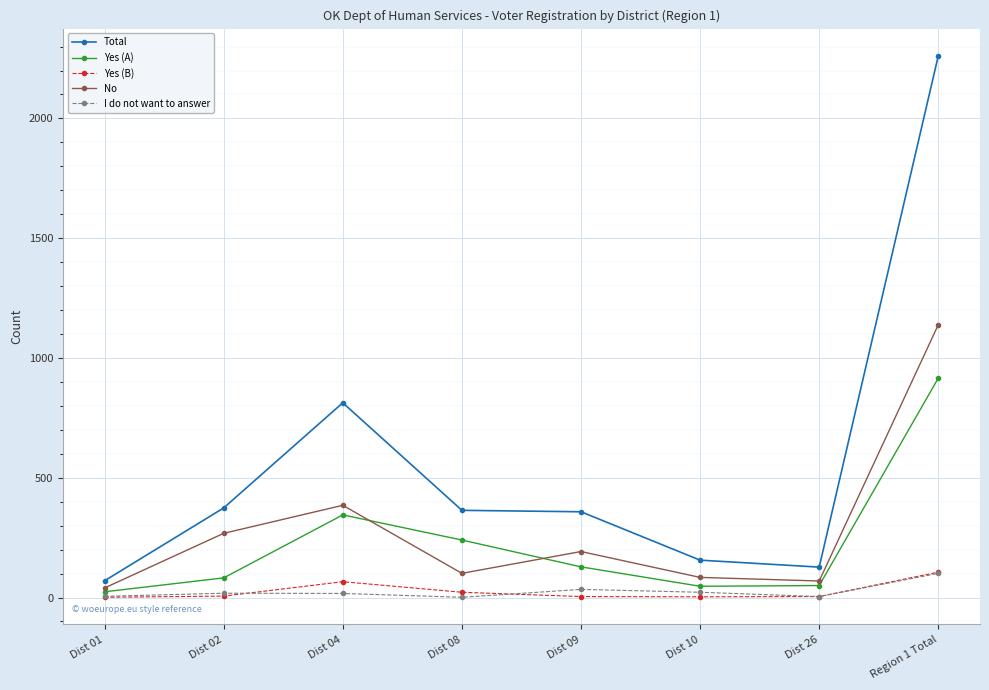

At which category is the sum across all series the highest?

Region 1 Total